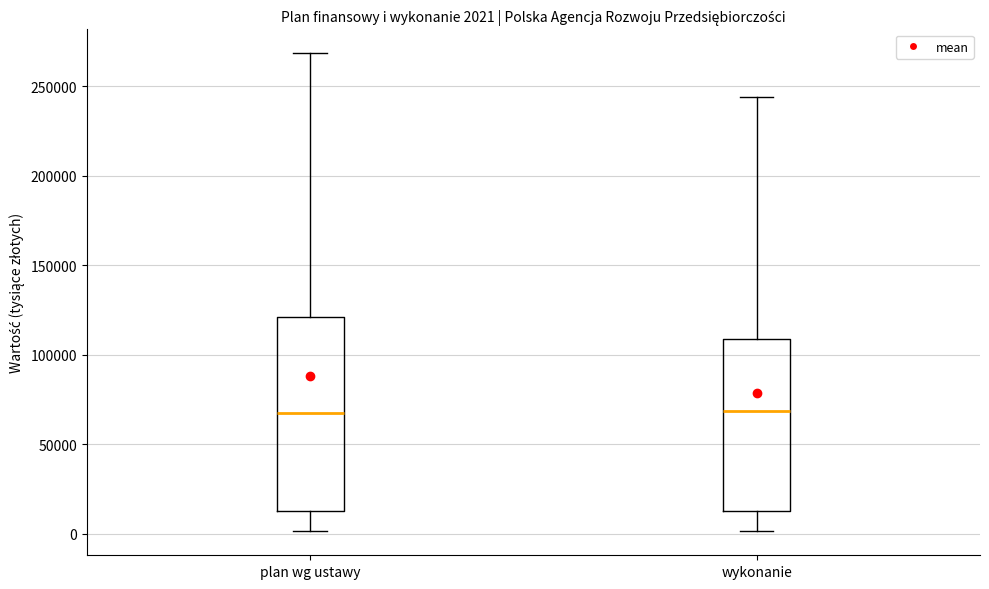

Comparing the boxes themselves (not the whiskers), which one is the tallest?

plan wg ustawy